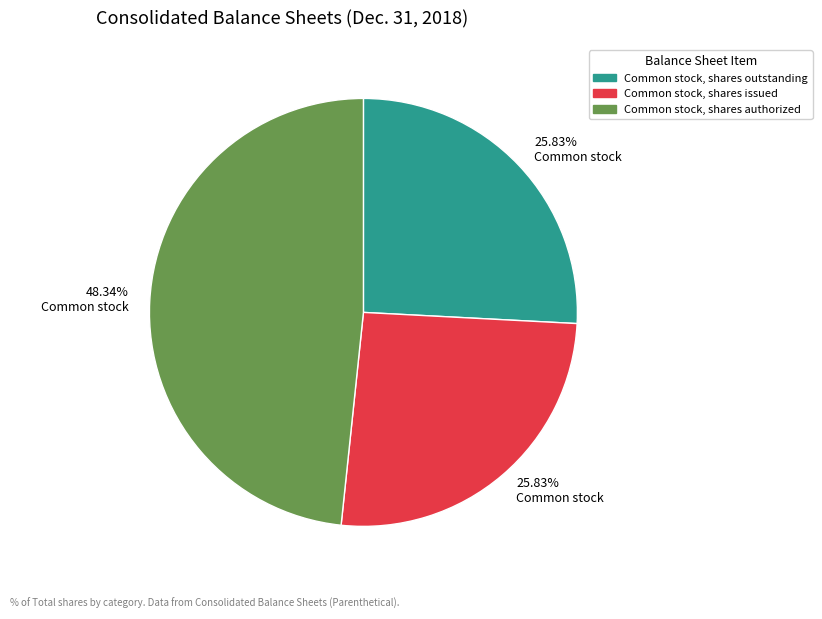

Does Common stock, shares authorized account for over 50% of the chart?

No